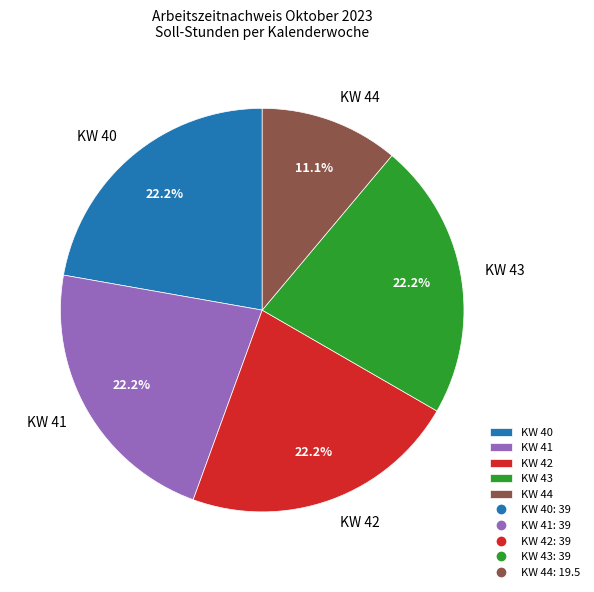

What is the smallest slice in the pie chart?

KW 44